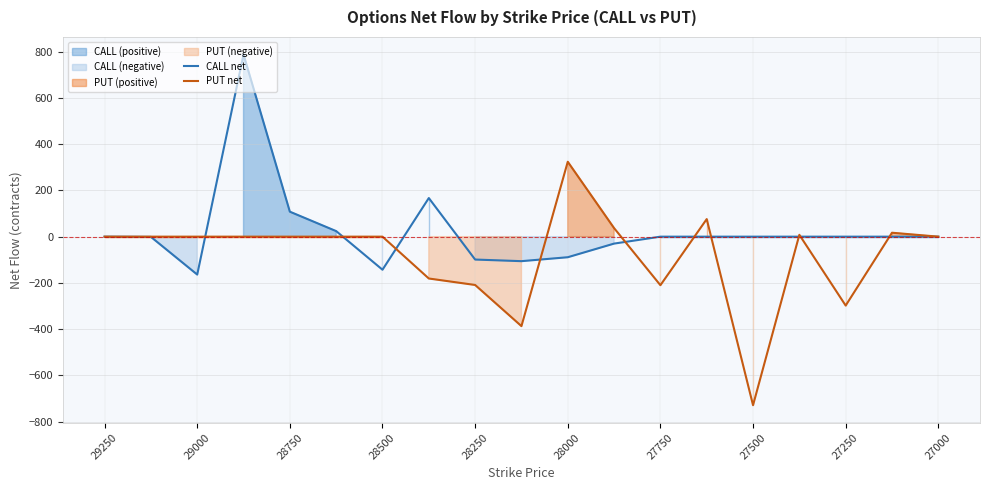

What is the difference between the CALL net values at 27000 and 28000?

89